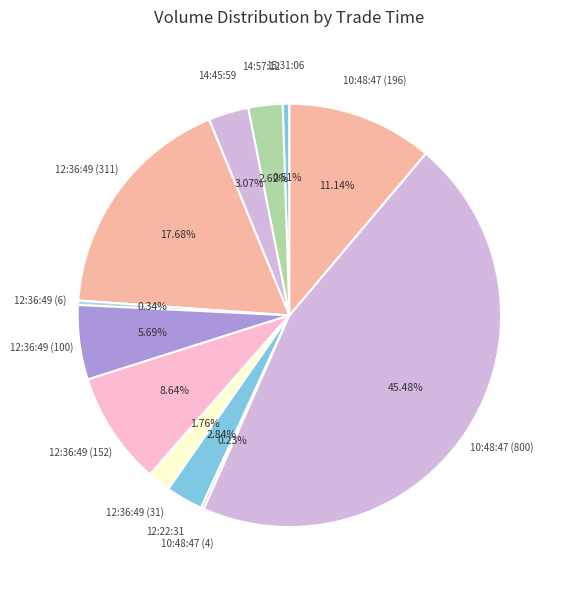

To the nearest percent, what is the average slice percentage?

8%